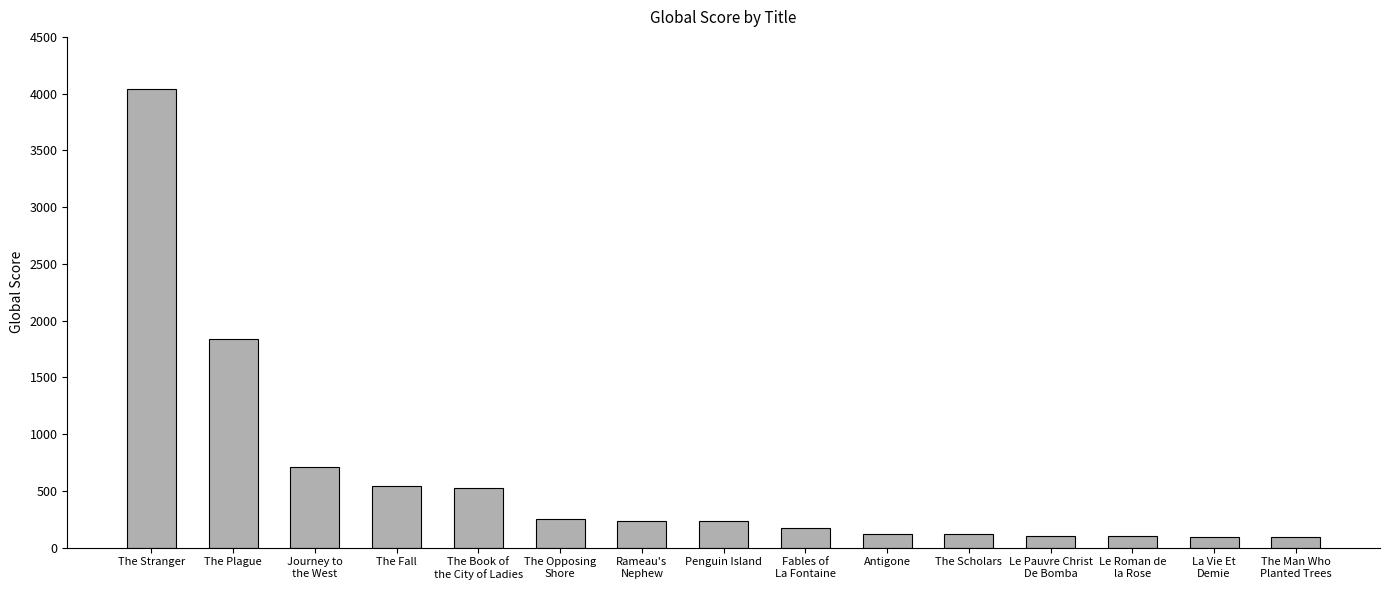

What is the change in value from The Plague to The Opposing
Shore?

-1584